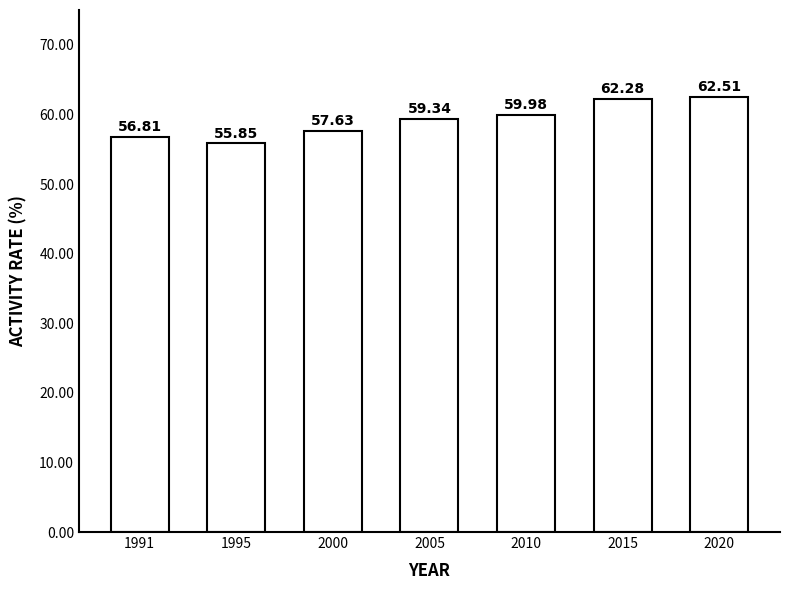

What is the value of the 4th bar from the left?

59.3